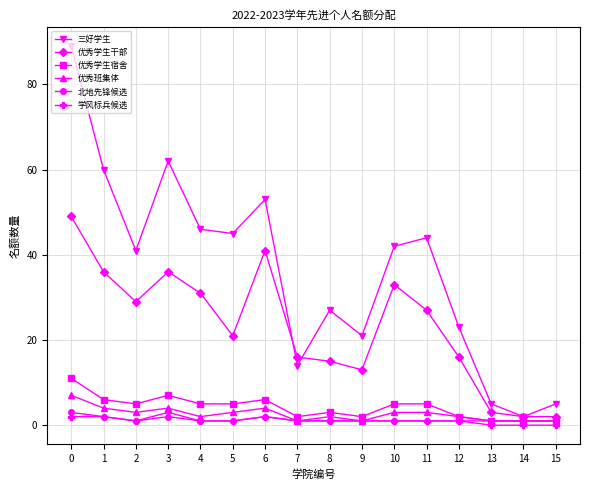

What is the total value across all series at 12?

45